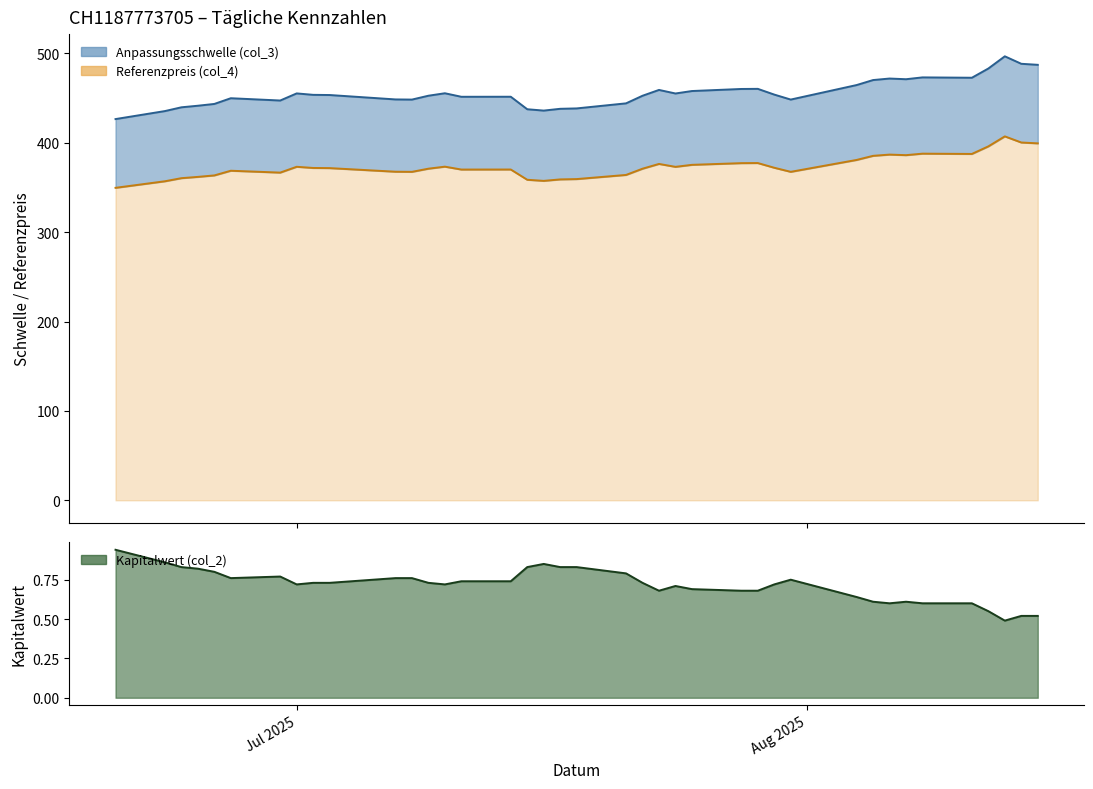

Which category has the highest value in the Anpassungsschwelle (col_3) series?

2025-08-13